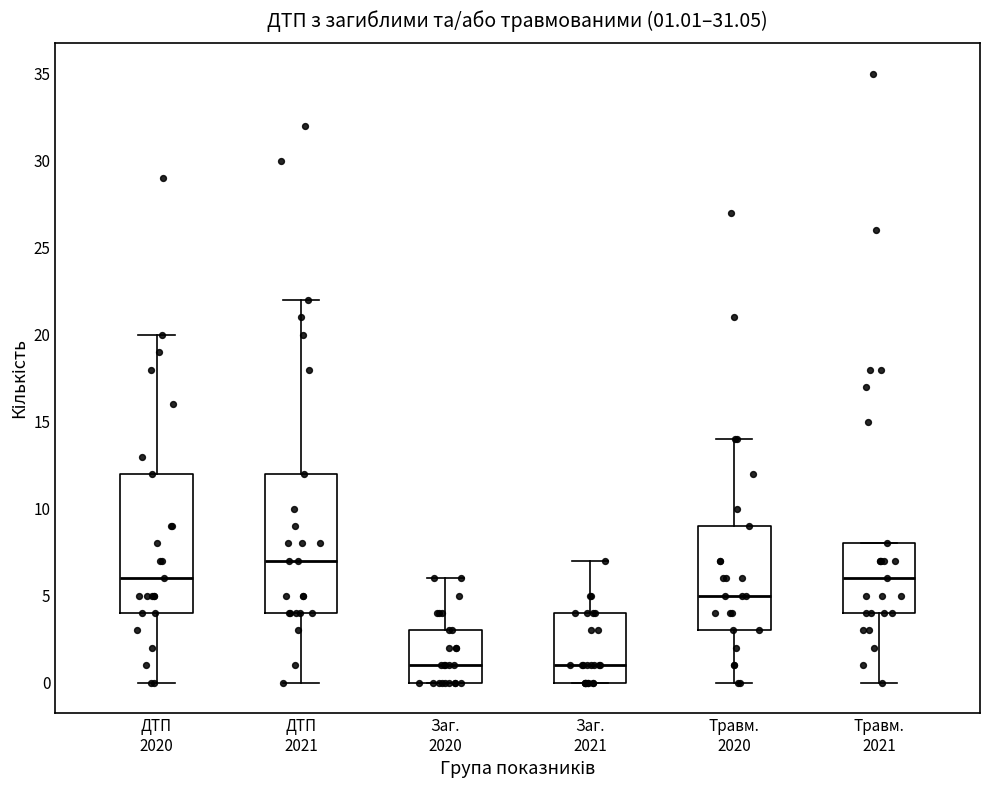

Which box's median line is the highest?

ДТП 2021